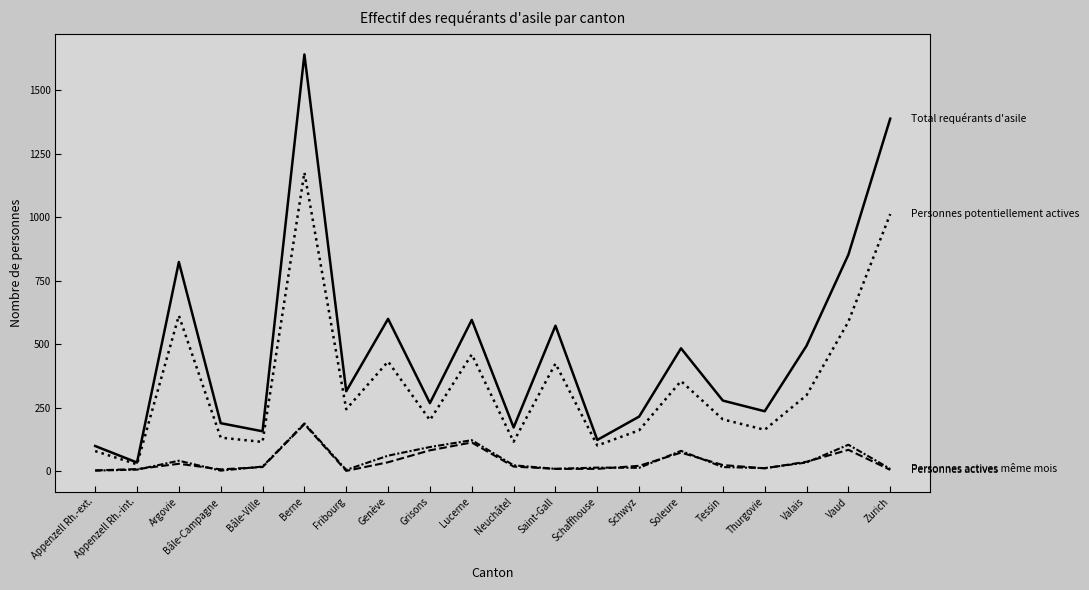

Reading left to right, what are all the values shown in this chart?

Total requérants d'asile: 99	34	824	189	157	1642	315	600	268	596	172	573	123	215	484	278	236	494	853	1389
Personnes potentiellement actives: 79	27	613	132	115	1177	244	432	201	460	116	424	101	161	355	204	163	299	589	1013
Personnes actives: 3	8	29	7	16	185	1	35	82	113	18	9	9	21	73	24	11	37	84	5
Personnes actives même mois: 2	6	41	2	18	188	5	61	95	122	23	9	14	13	80	16	12	34	104	9